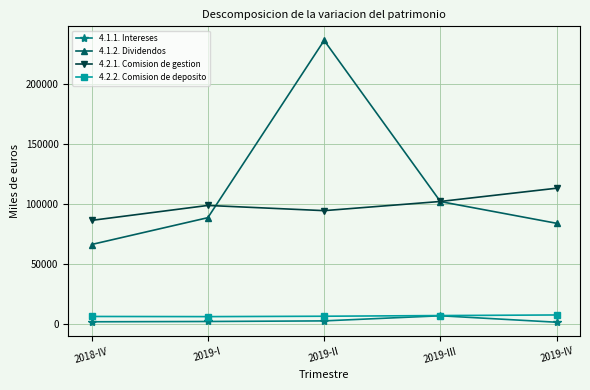

True or false: 4.2.1. Comision de gestion and 4.2.2. Comision de deposito intersect in this chart.

False